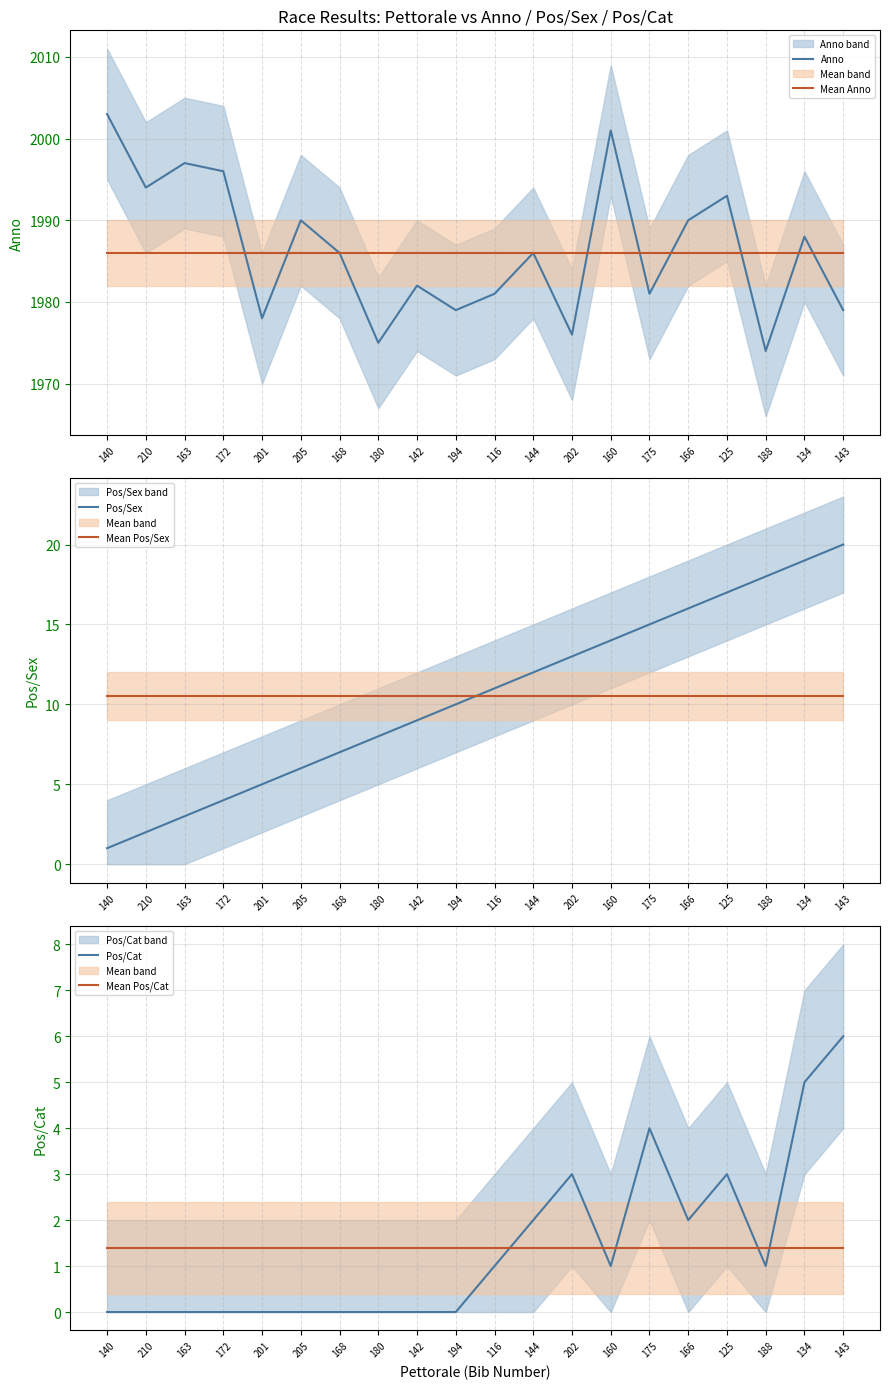

What is the difference between the highest and lowest values at 142?

1986.0